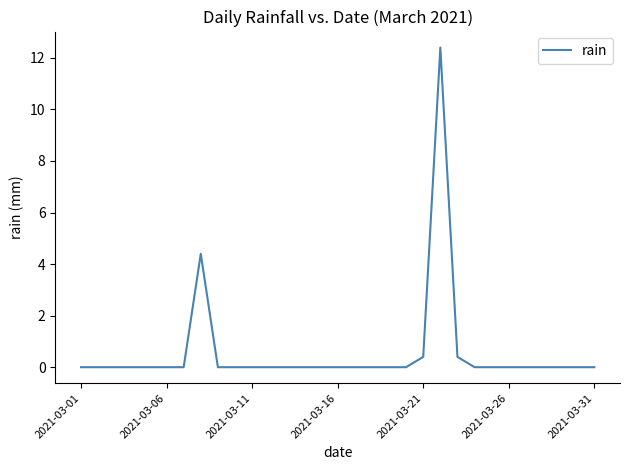

What is the sum of all values?

17.6